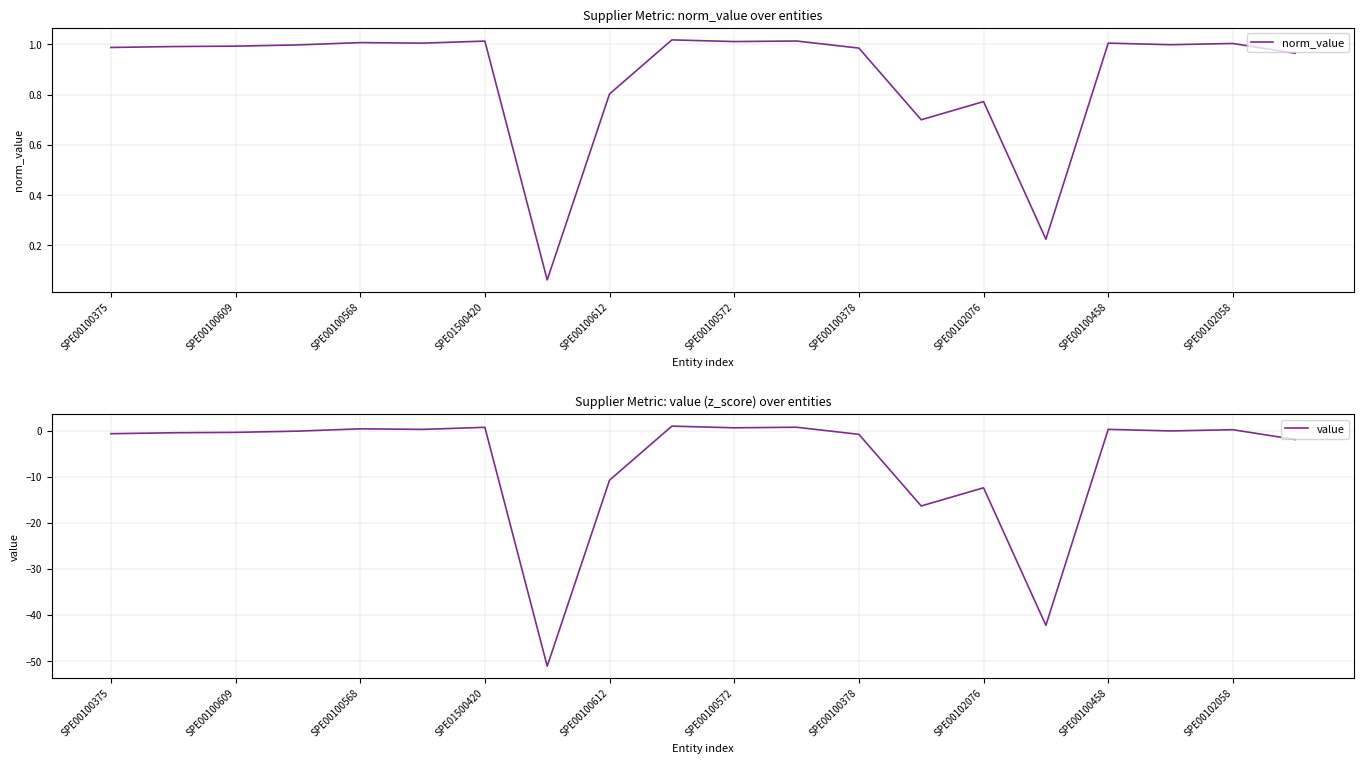

Is it true that norm_value equals 1.0 at SPE00102058?

True